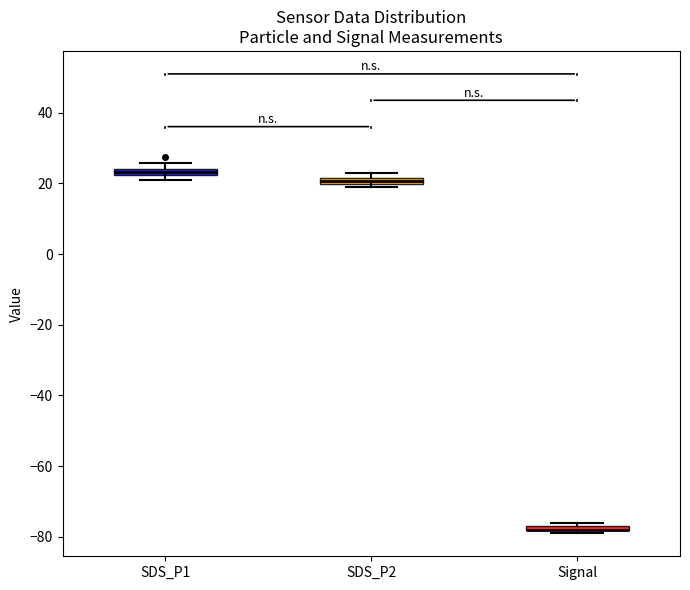

Where is the lower edge of the box for SDS_P2 on the y-axis? The values are not printed on the chart, so give them approximately, as read against the axis.

20